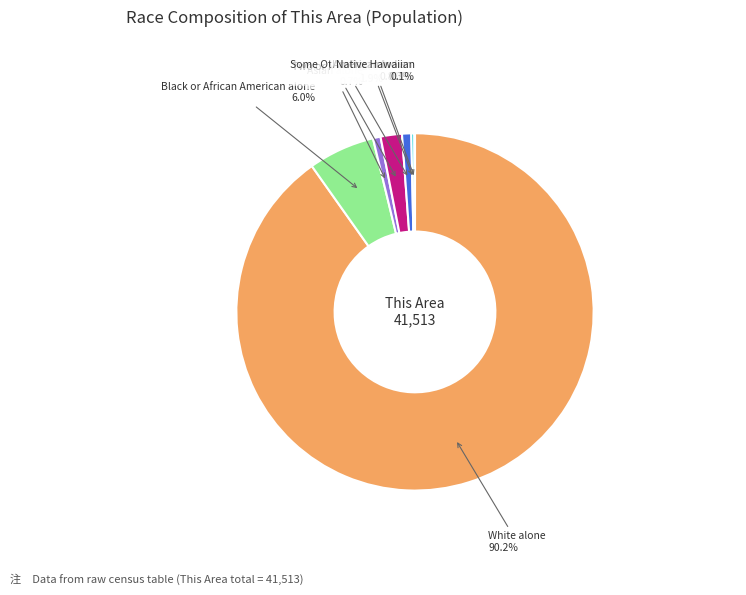

Does any single category account for the majority?

Yes